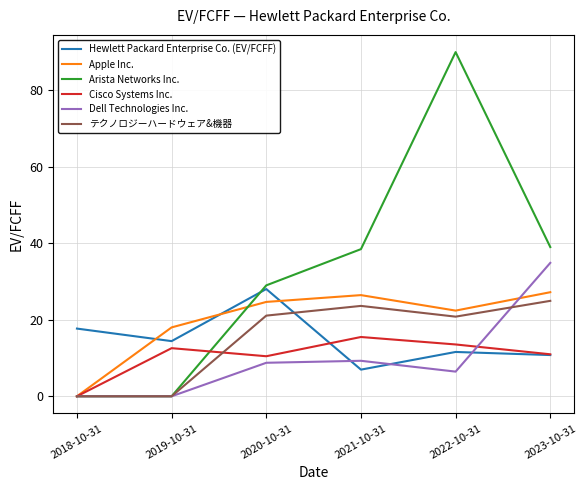

The Dell Technologies Inc. series shows -15.8 at 2018-10-31. True or false?

False